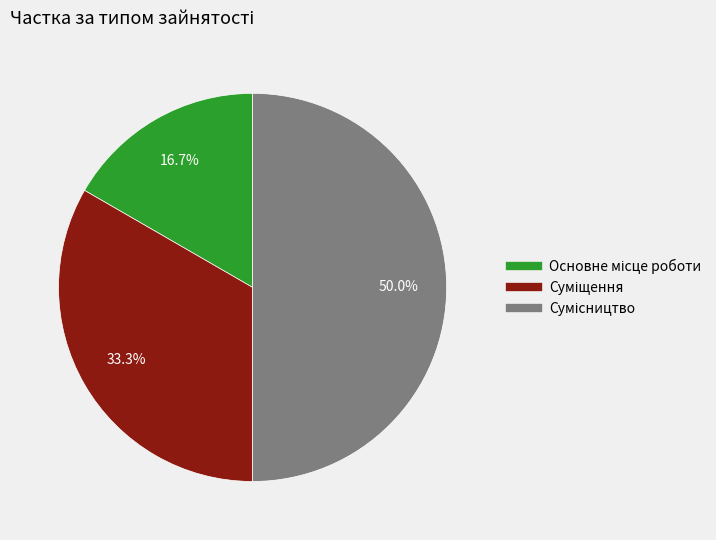

Which category has the biggest portion of the pie?

Сумісництво